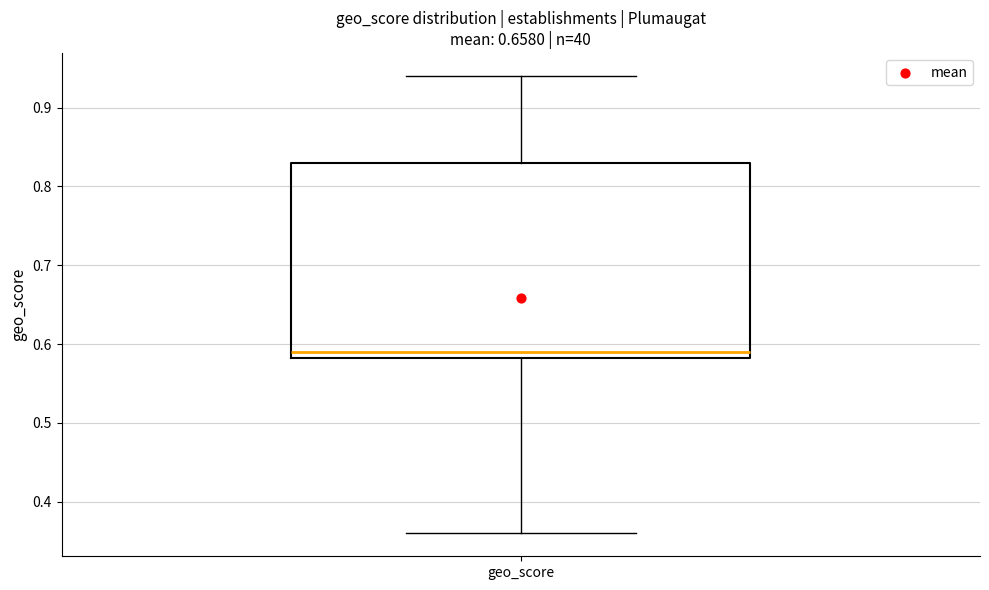

Transcribe this box plot: give where the median line is, the range the box spans, and where the two whiskers end, as read against the y-axis. The values are not printed on the chart, so give them approximately, as read against the axis.

median 0.59, box 0.58 to 0.83, whiskers 0.36 to 0.94